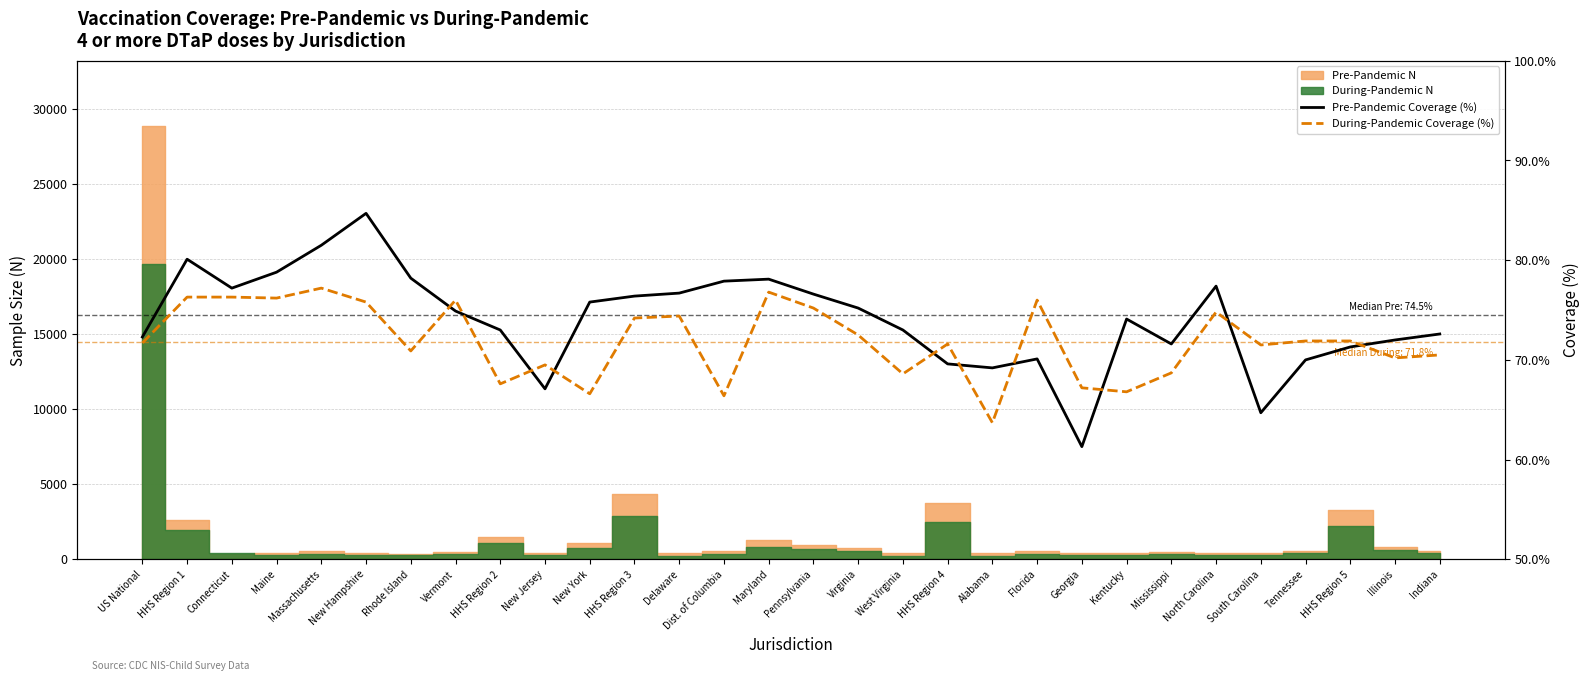

What is the label of the 2nd point from the left?

HHS Region 1